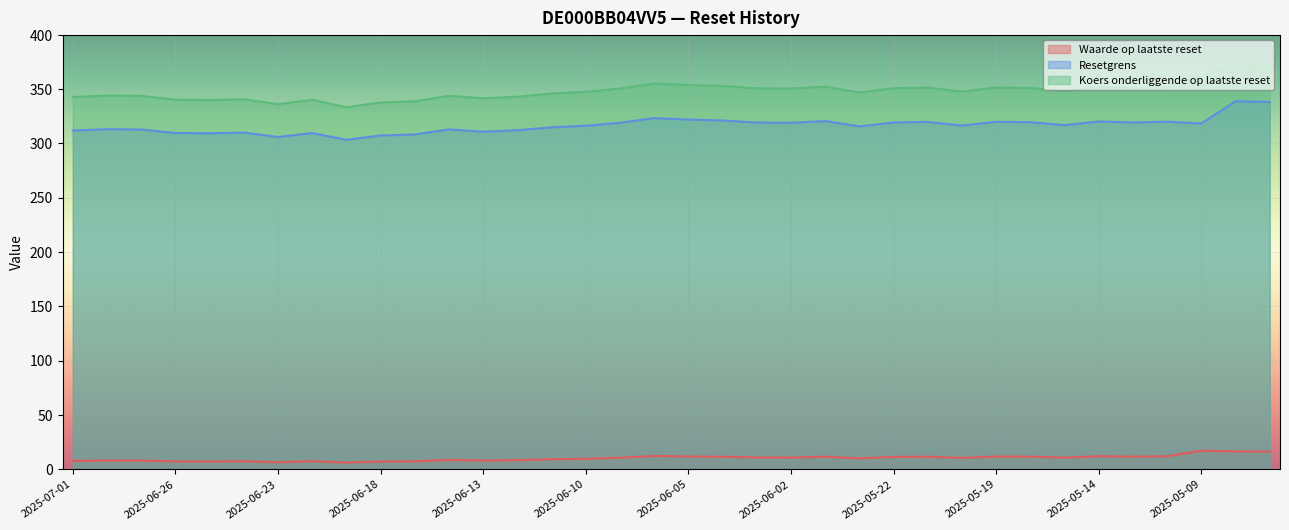

Does the chart display data point markers on the line(s)?

No